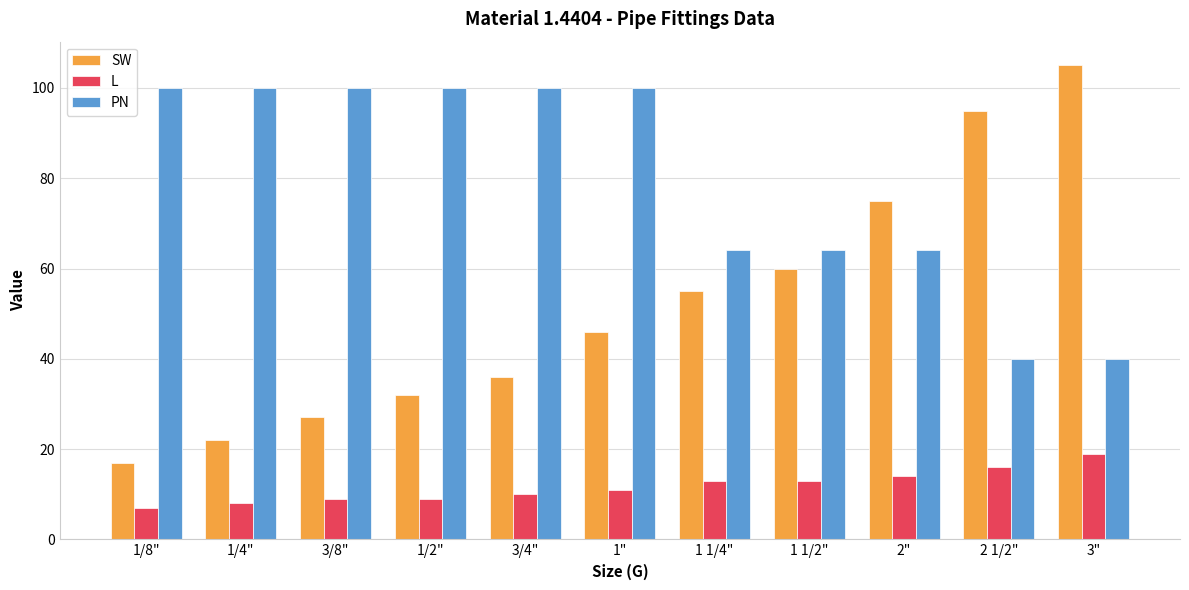

What is the difference between the maximum and second lowest values in the SW series?

83